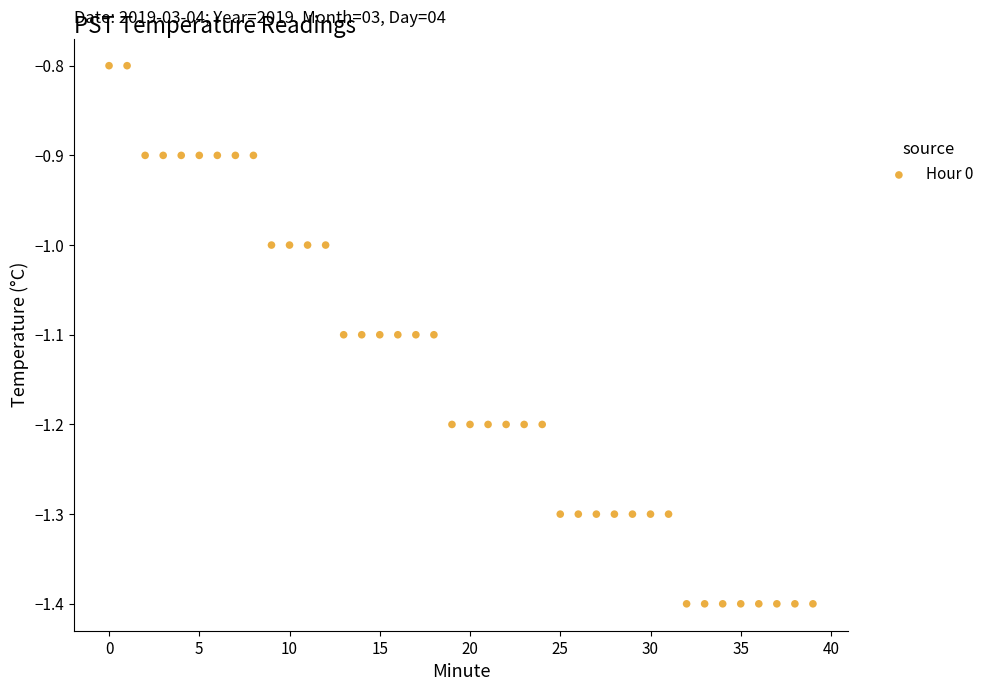

What is the range of Y values (max minus min)?

0.6